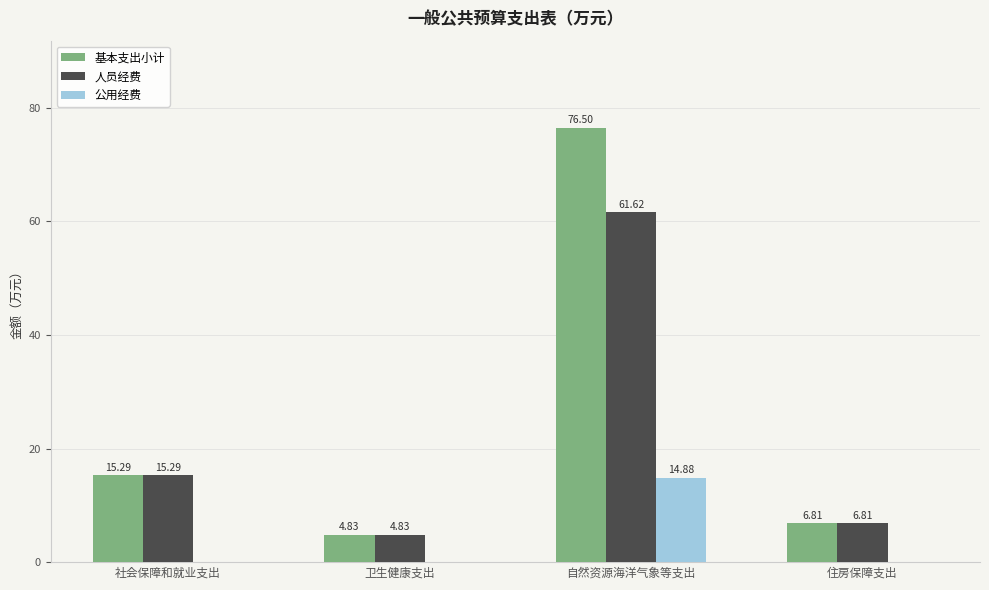

Which series changed the most between 卫生健康支出 and 自然资源海洋气象等支出?

基本支出小计